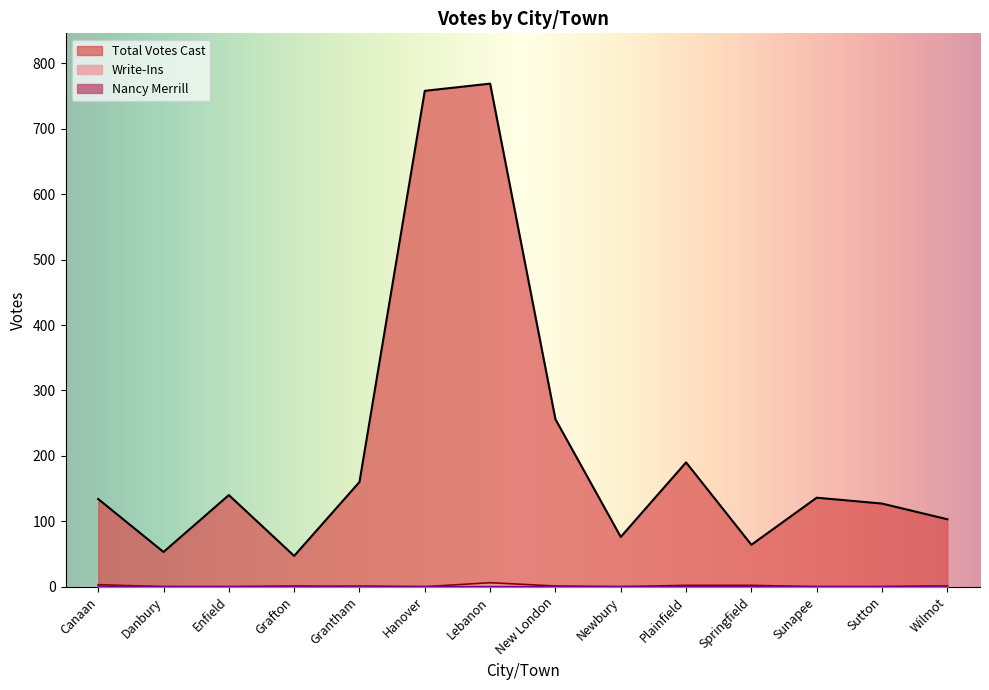

True or false: Nancy Merrill and Total Votes Cast intersect in this chart.

False